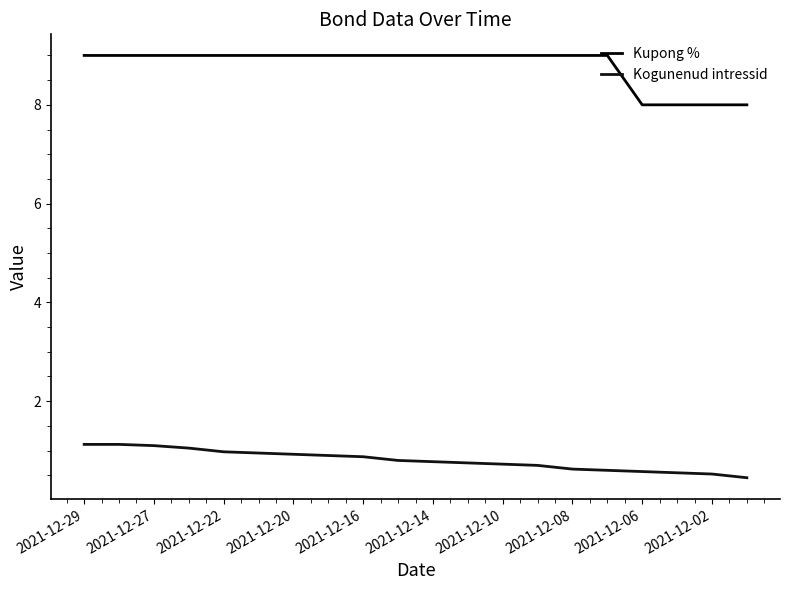

Is this an area chart (filled region under the line)?

No